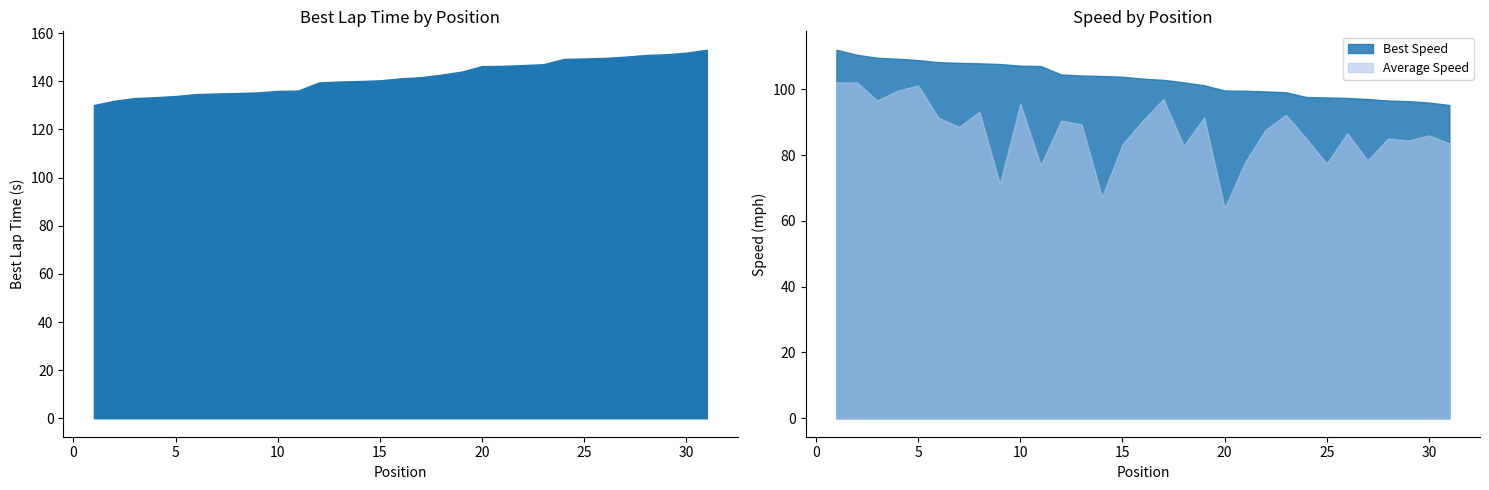

What is the value of the Average Speed point at the 6th from the left?

91.3